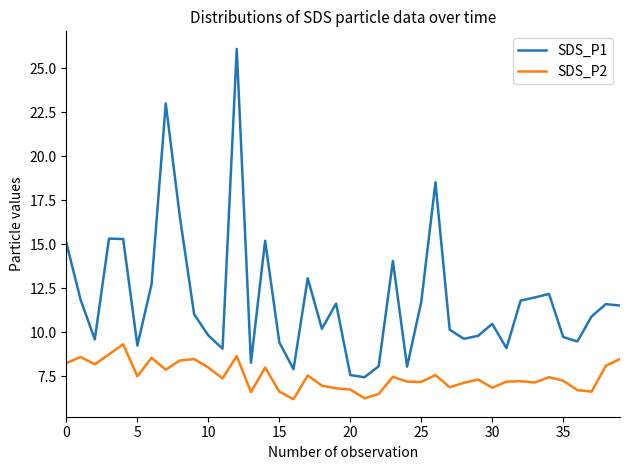

What is the difference between the maximum and minimum values in the SDS_P2 series?

3.1